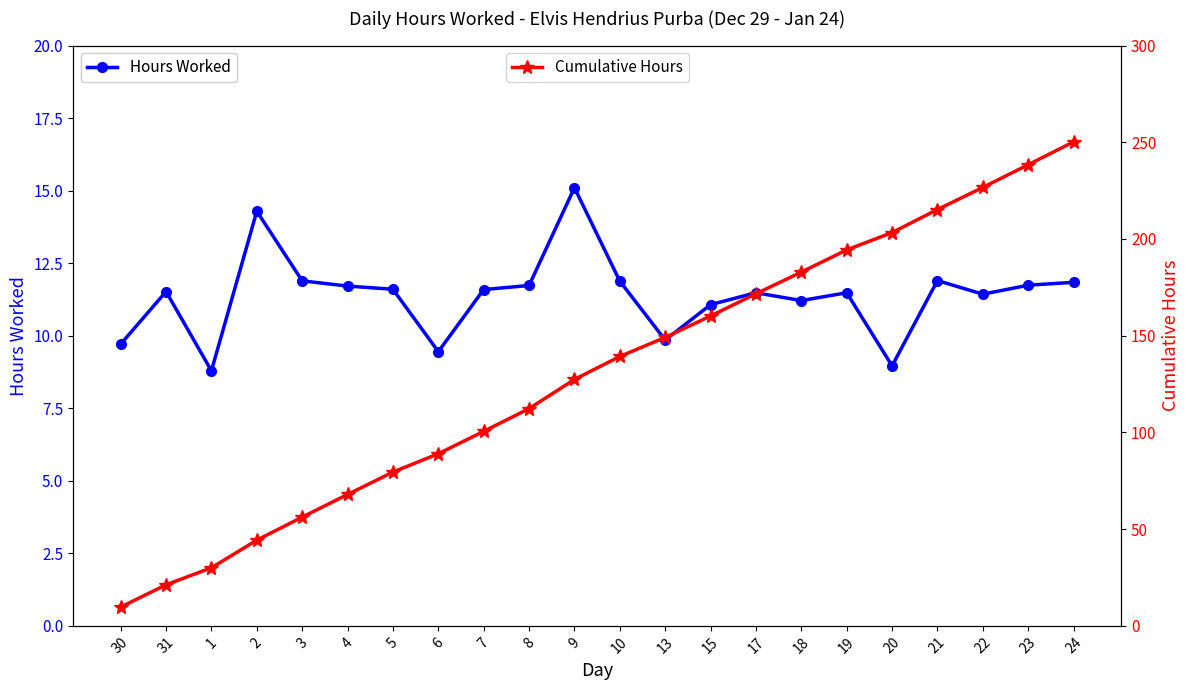

What is the difference between the Cumulative Hours values at 7 and 18?

82.3